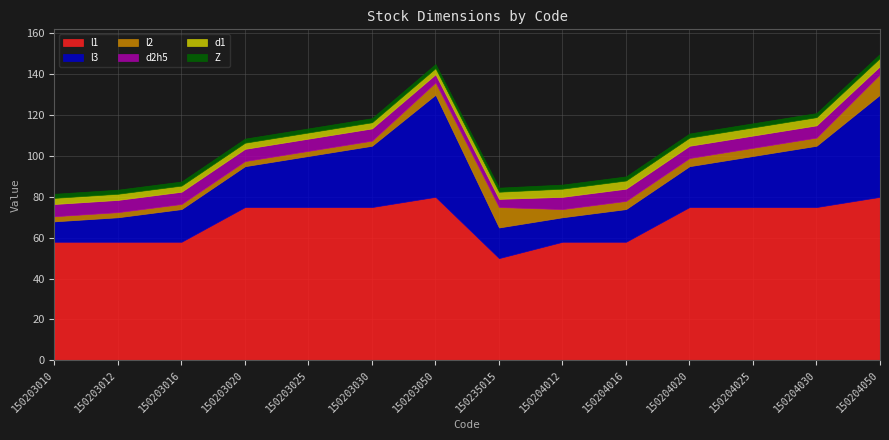

Where is Z nearest to the value 2?

150203010